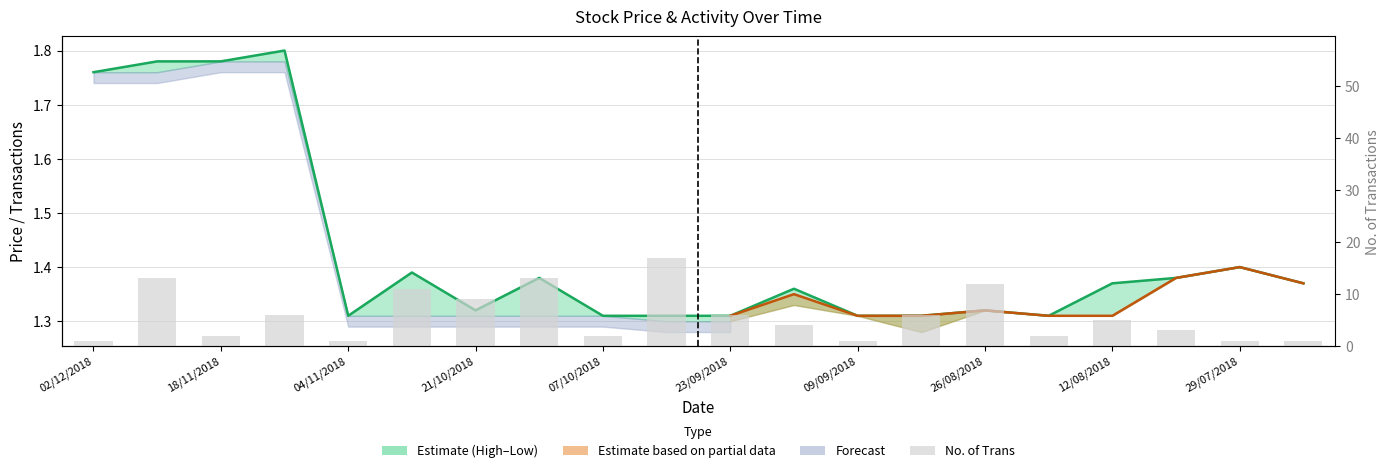

What is the sum of all High values?

28.6